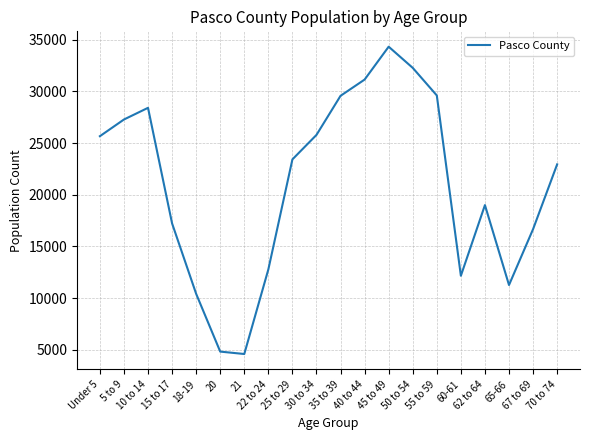

Is it true that the value at 40 to 44 is 51478?

False